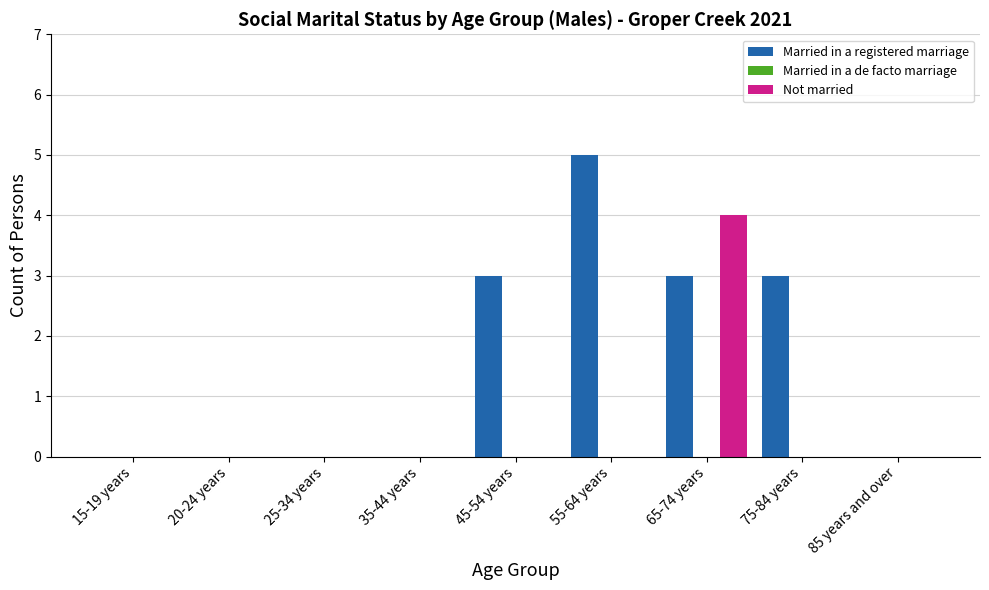

What is the maximum value for Married in a registered marriage?

5